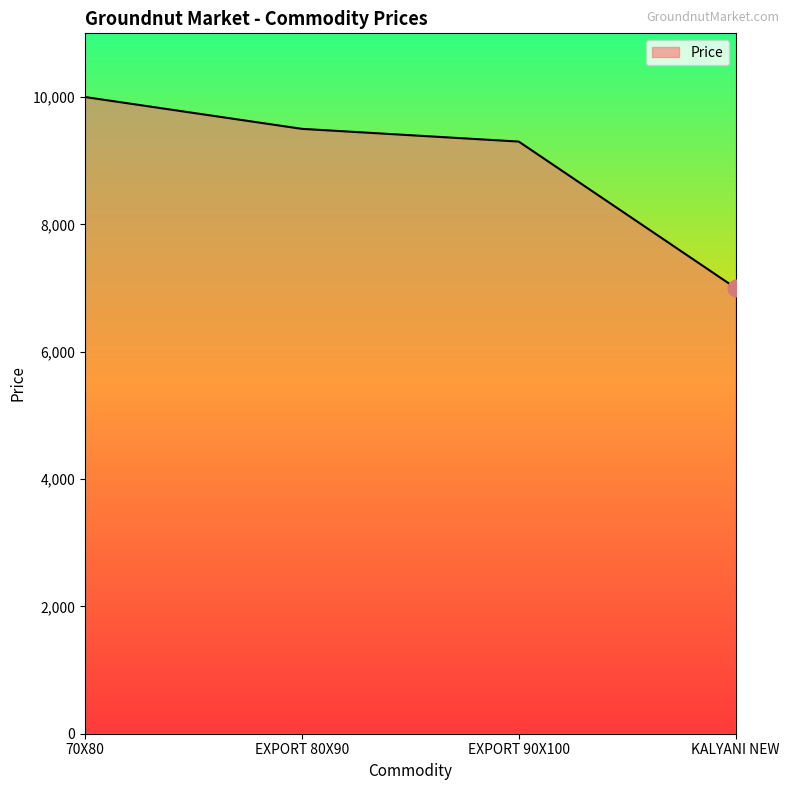

What is the average value?

8950